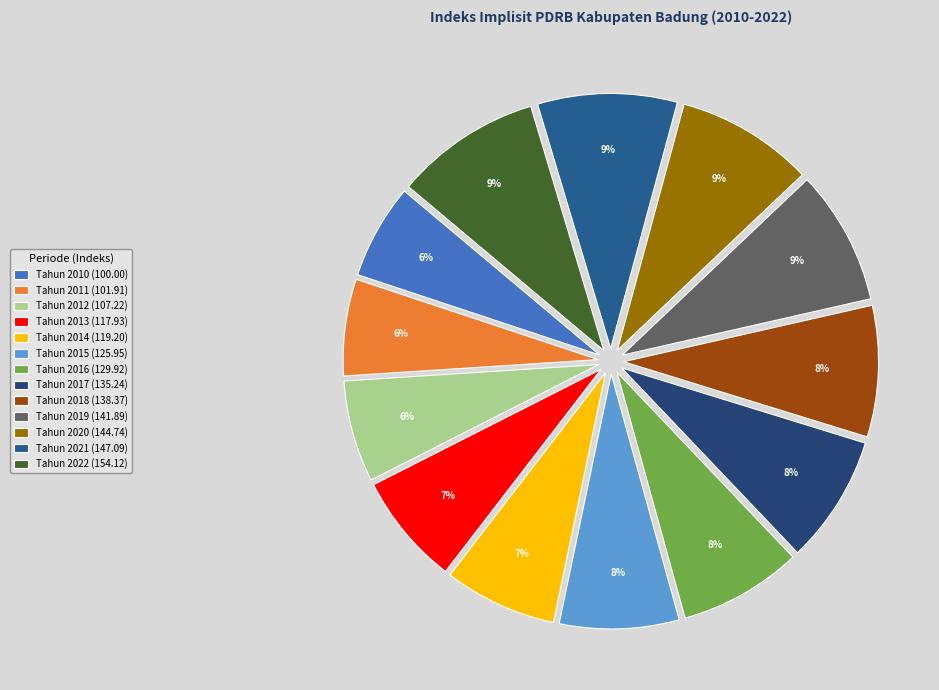

How many slices are in this pie chart?

13